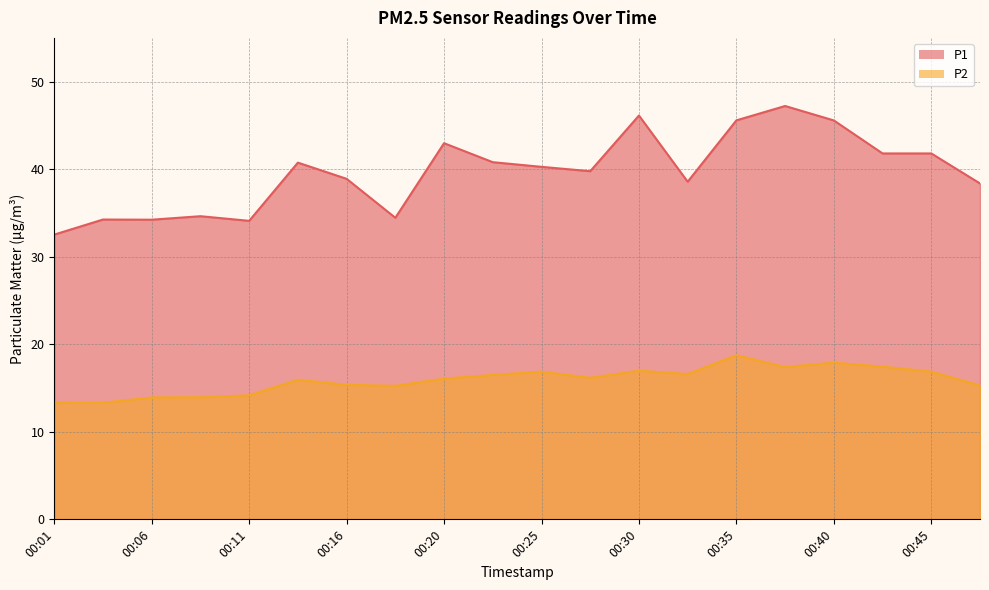

Rank the categories by P2 value from lowest to highest.

00:03, 00:01, 00:06, 00:08, 00:11, 00:18, 00:47, 00:16, 00:13, 00:20, 00:28, 00:23, 00:33, 00:25, 00:45, 00:30, 00:37, 00:42, 00:40, 00:35